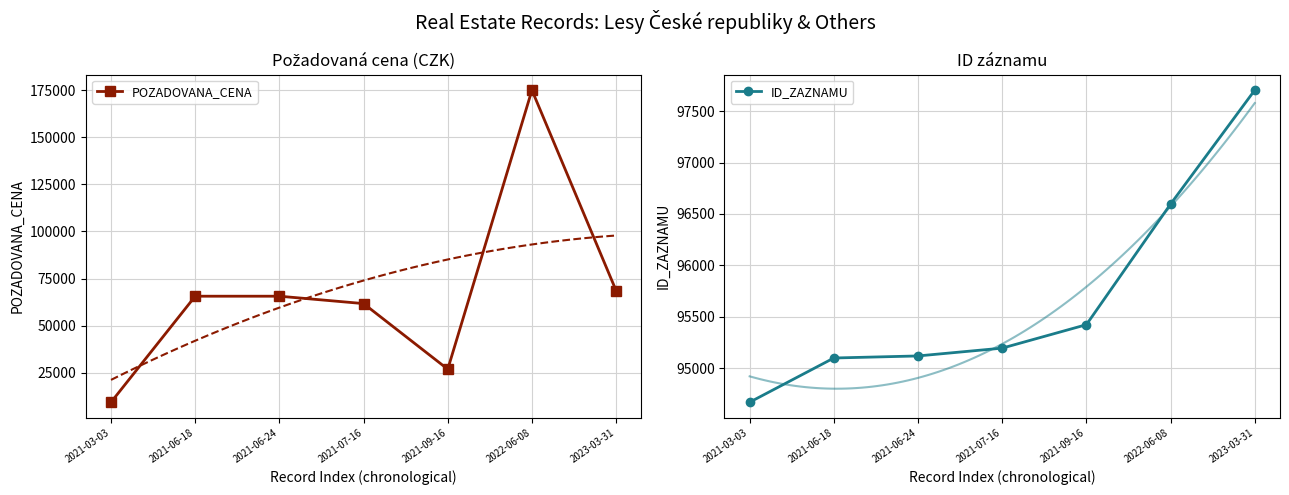

What are all the series names shown in the legend?

POZADOVANA_CENA, ID_ZAZNAMU